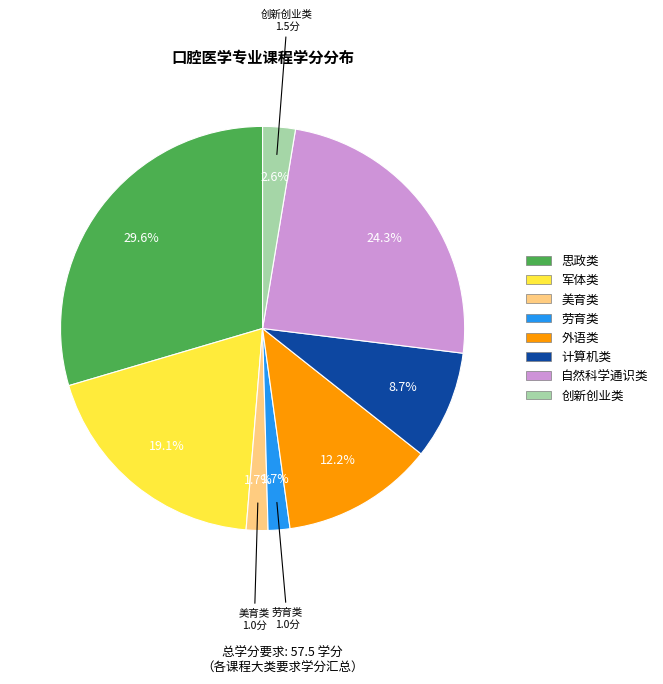

To the nearest percent, what is the average slice percentage?

12%